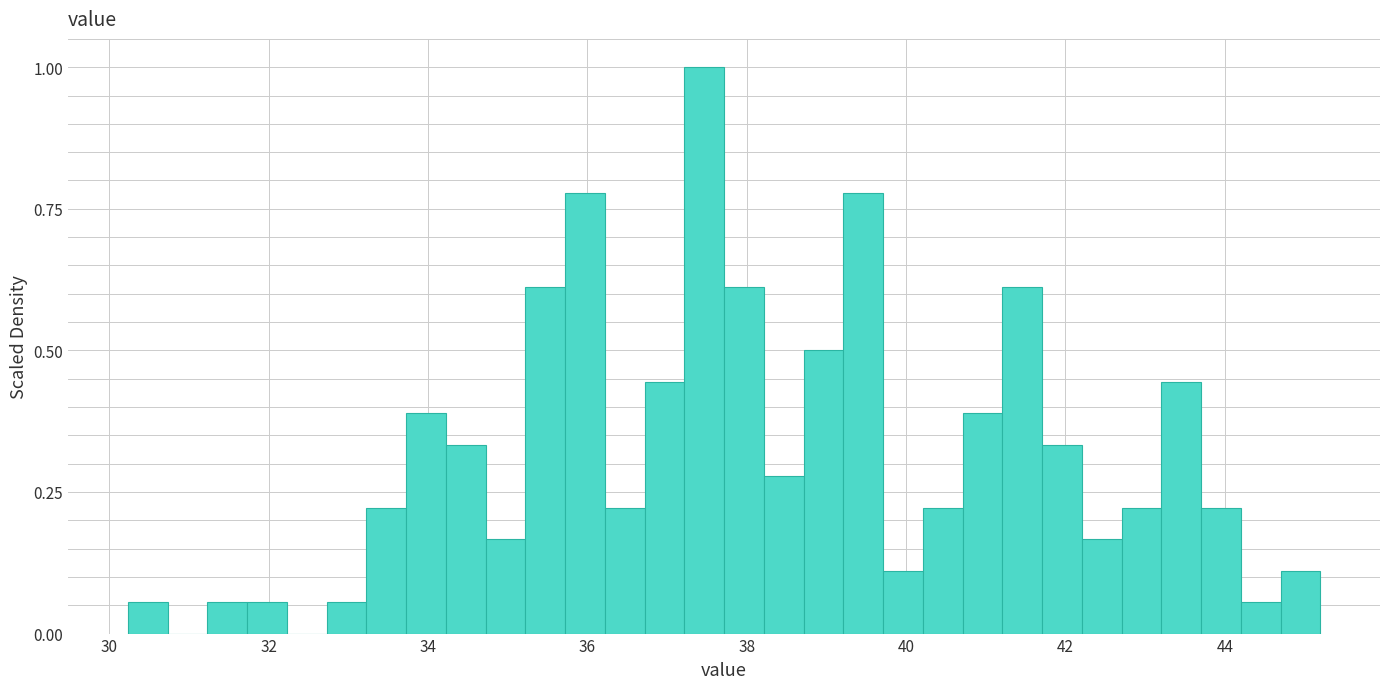

Around what value on the x-axis is the tallest bar? Give the approximate position of its centre, as read against the axis.

37.4